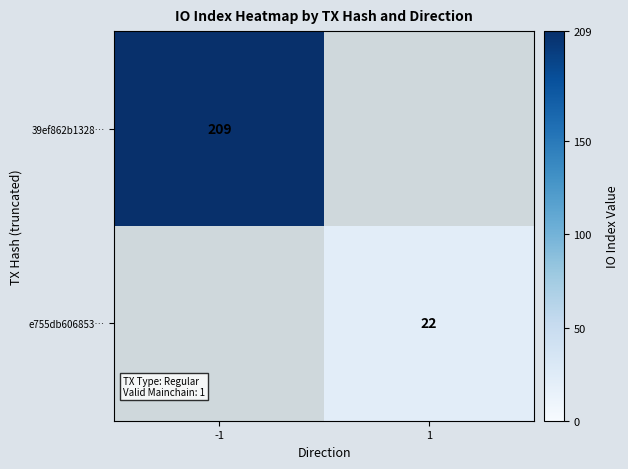

The value of 39ef862b1328… at -1 is 345. True or false?

False